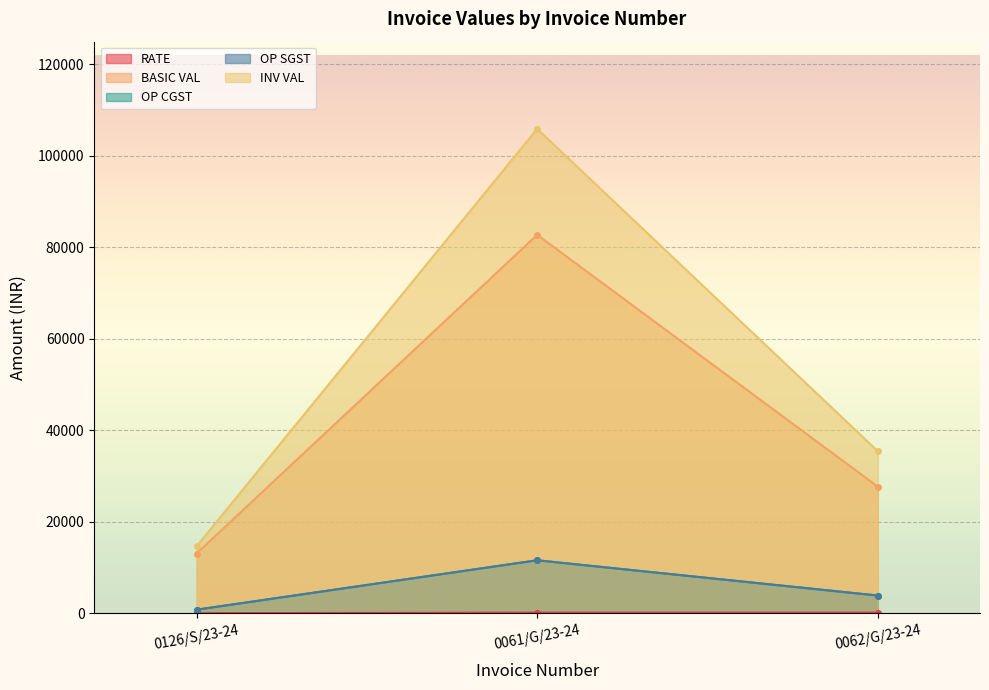

Reading left to right, extract all data points from this chart.

RATE: 0126/S/23-24=21.8	0061/G/23-24=137.8	0062/G/23-24=138.3
BASIC VAL: 0126/S/23-24=13050.0	0061/G/23-24=82686.0	0062/G/23-24=27662.0
OP CGST: 0126/S/23-24=783.0	0061/G/23-24=11576.0	0062/G/23-24=3872.7
OP SGST: 0126/S/23-24=783.0	0061/G/23-24=11576.0	0062/G/23-24=3872.7
INV VAL: 0126/S/23-24=14616.0	0061/G/23-24=105838.1	0062/G/23-24=35407.4